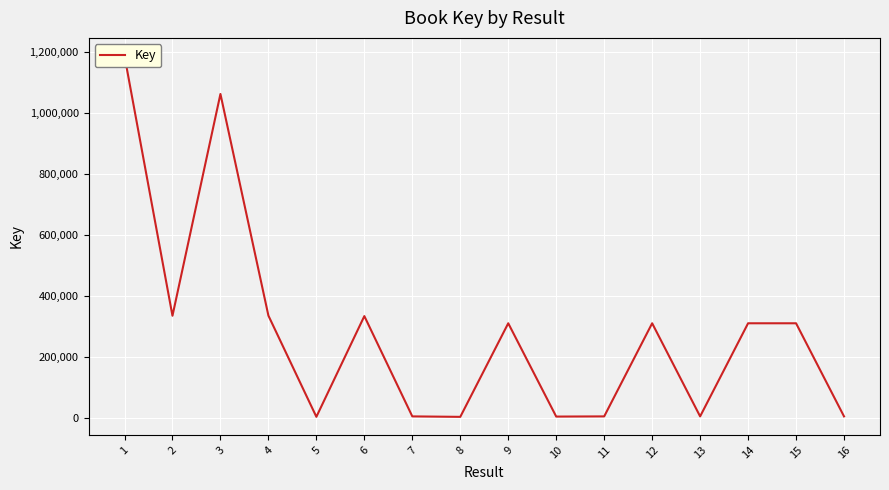

Where is the first local minimum?

2